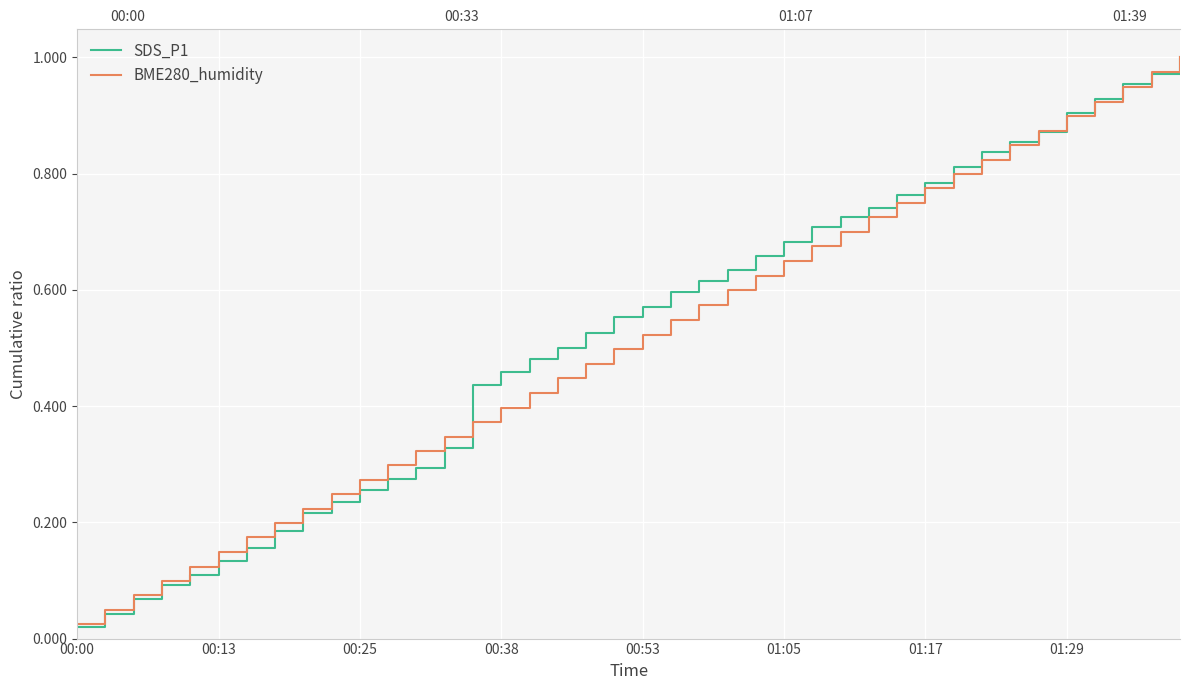

At 34, list the series in order from largest to smallest.

BME280_humidity, SDS_P1